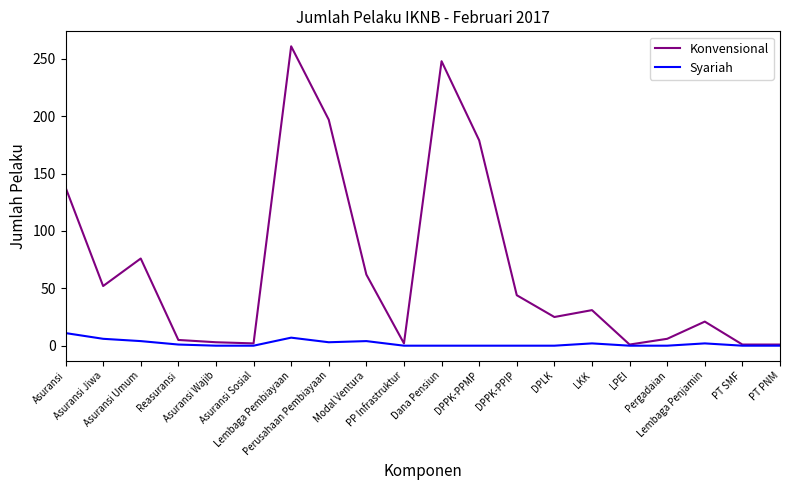

What is the highest value of the Syariah series?

11